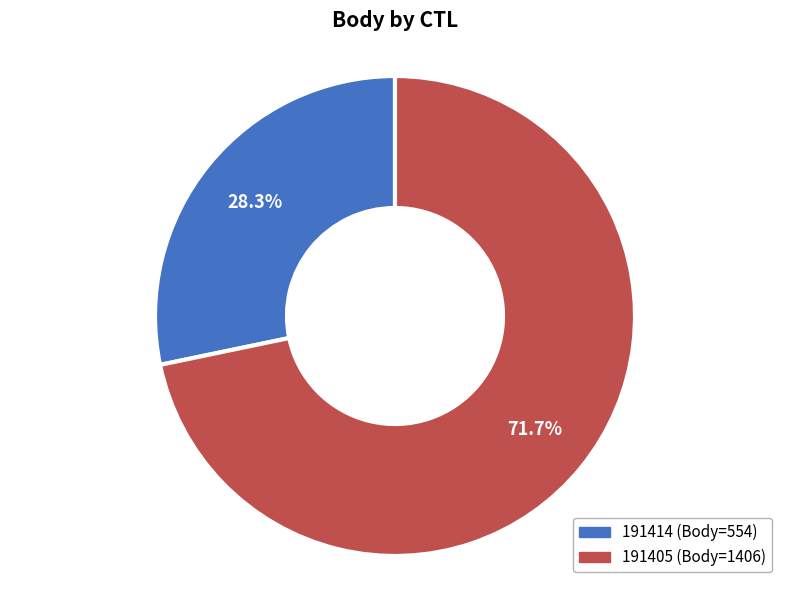

Does any single category account for the majority?

Yes